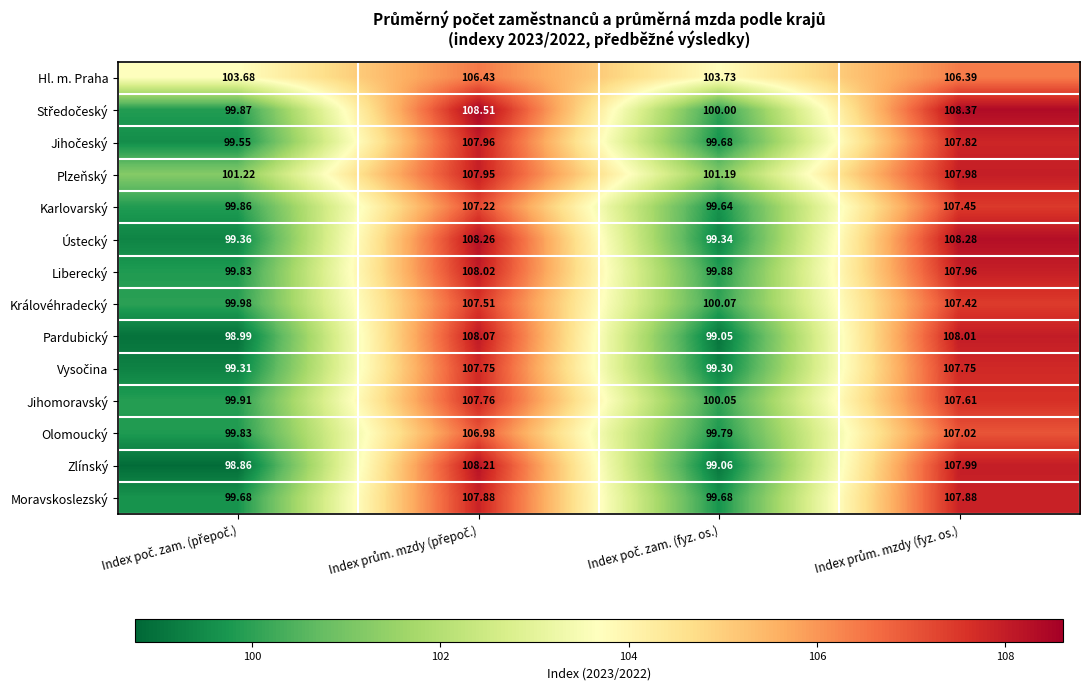

Which series has the largest total across all categories?

Hl. m. Praha